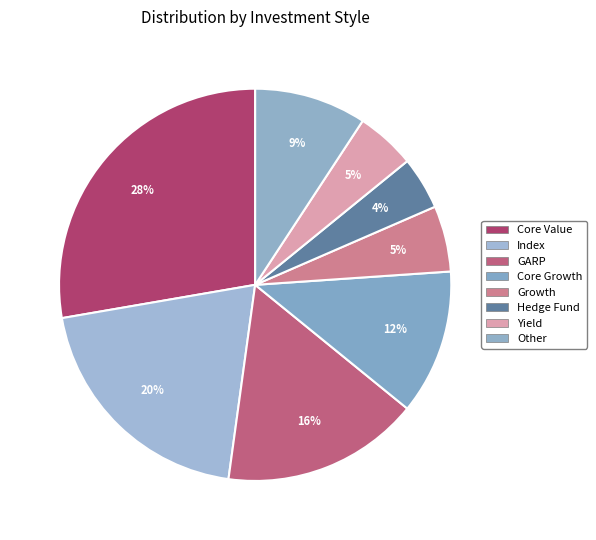

How many segments does this pie chart have?

8